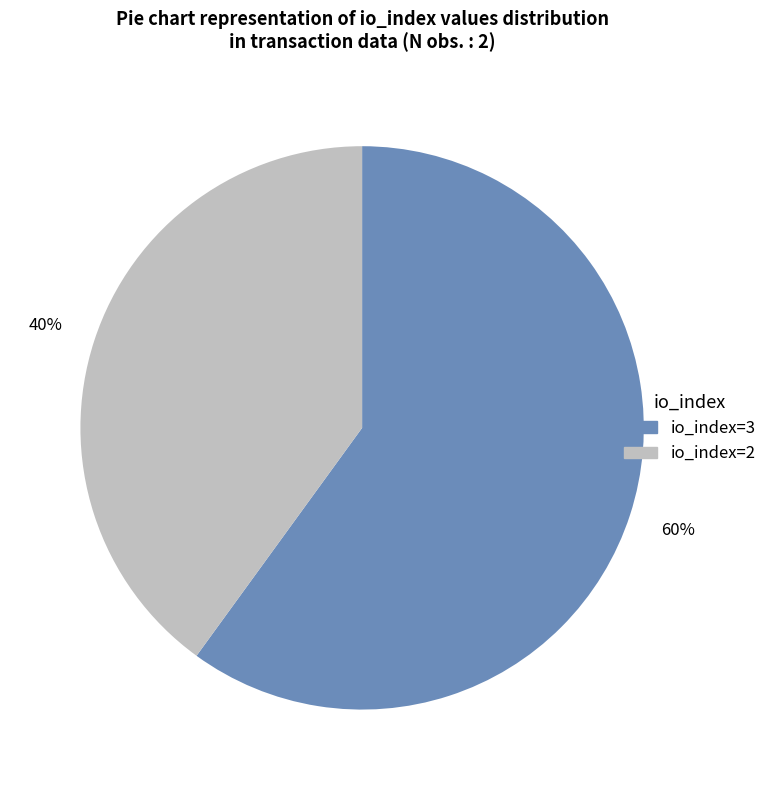

Count the number of slices in the pie.

2